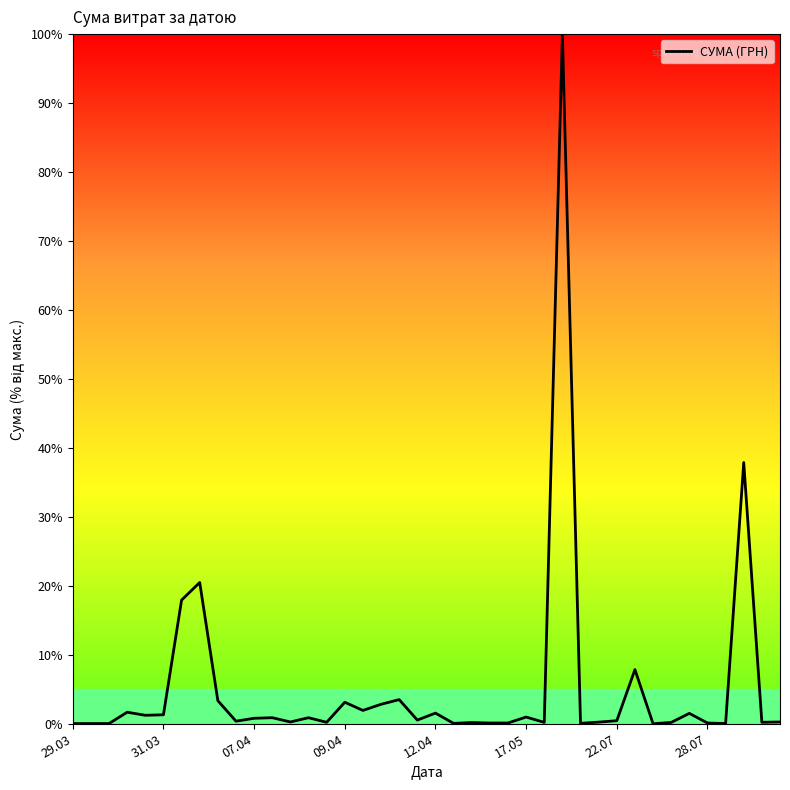

What is the sum of all values?

213.4